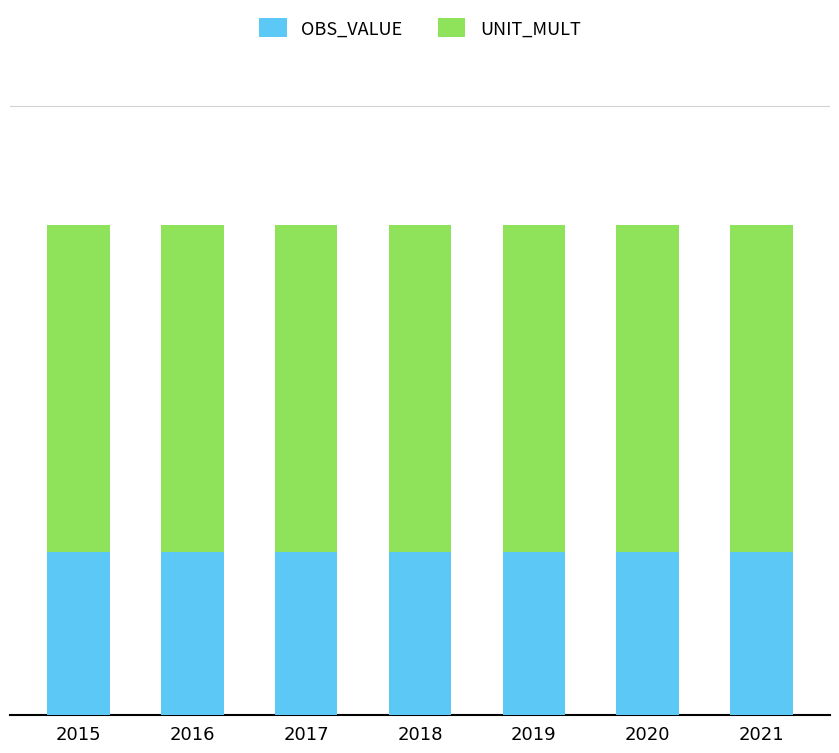

Does the chart contain any negative values?

No